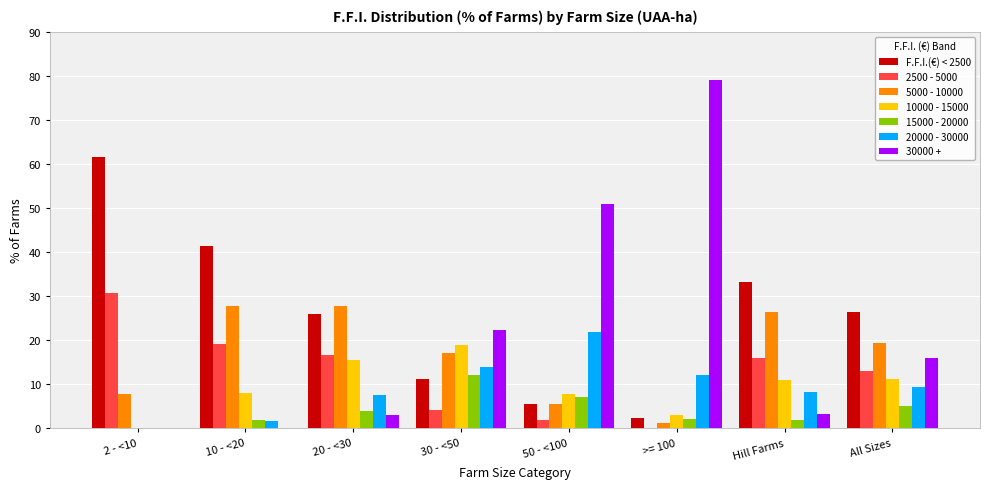

Is the value of 10000 - 15000 at 2 - <10 greater than the value of 2500 - 5000 at 50 - <100?

No